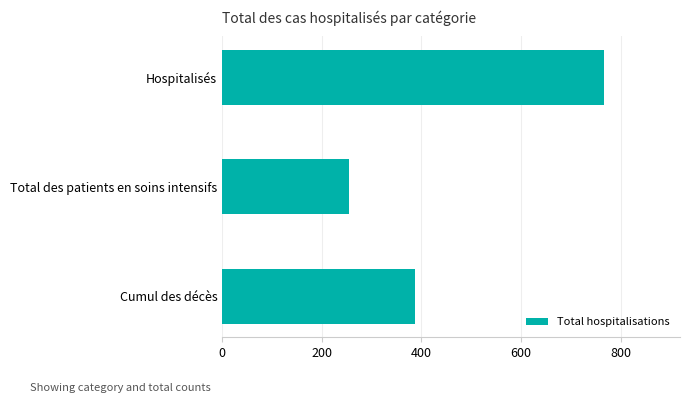

Reading top to bottom, transcribe all the data shown in this chart.

Hospitalisés=766	Total des patients en soins intensifs=255	Cumul des décès=388